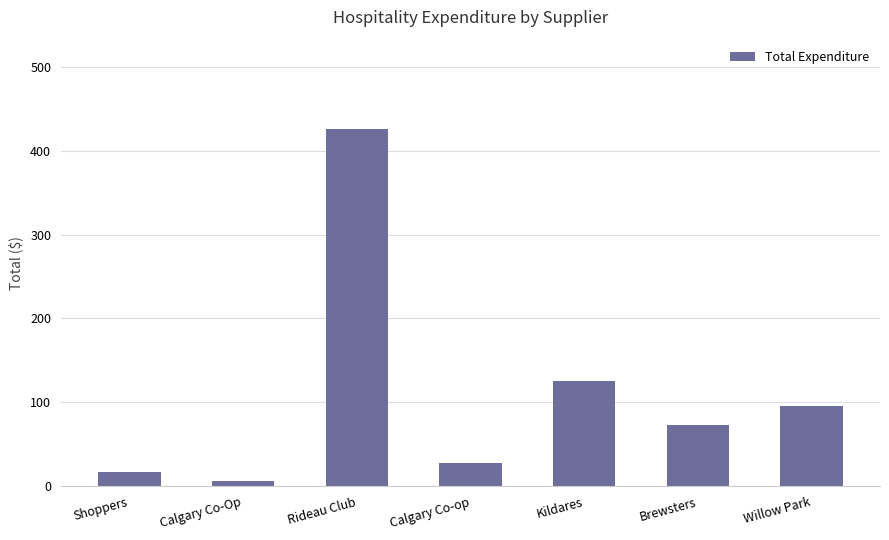

List the labels in order of value, largest first.

Rideau Club, Kildares, Willow Park, Brewsters, Calgary Co-op, Shoppers, Calgary Co-Op